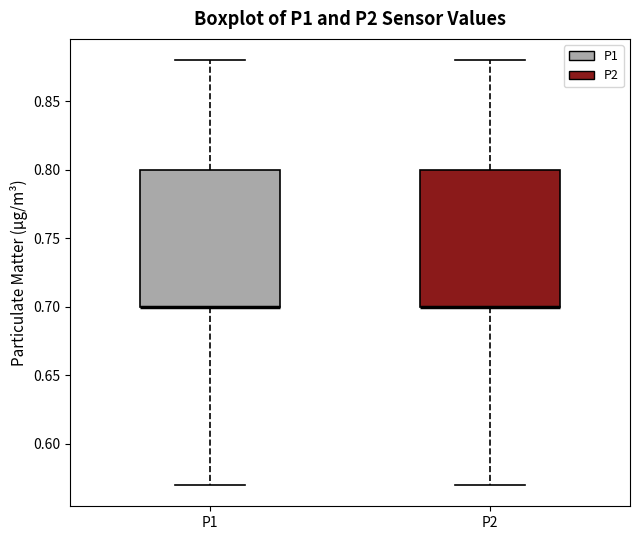

Reading left to right, read every box against the y-axis: the position of its median line, the range the box covers, and the ends of its whiskers. The values are not printed on the chart, so give them approximately, as read against the axis.

P1: median 0.70 (drawn on the box's lower edge), box 0.70 to 0.80, whiskers 0.57 to 0.88
P2: median 0.70 (drawn on the box's lower edge), box 0.70 to 0.80, whiskers 0.57 to 0.88